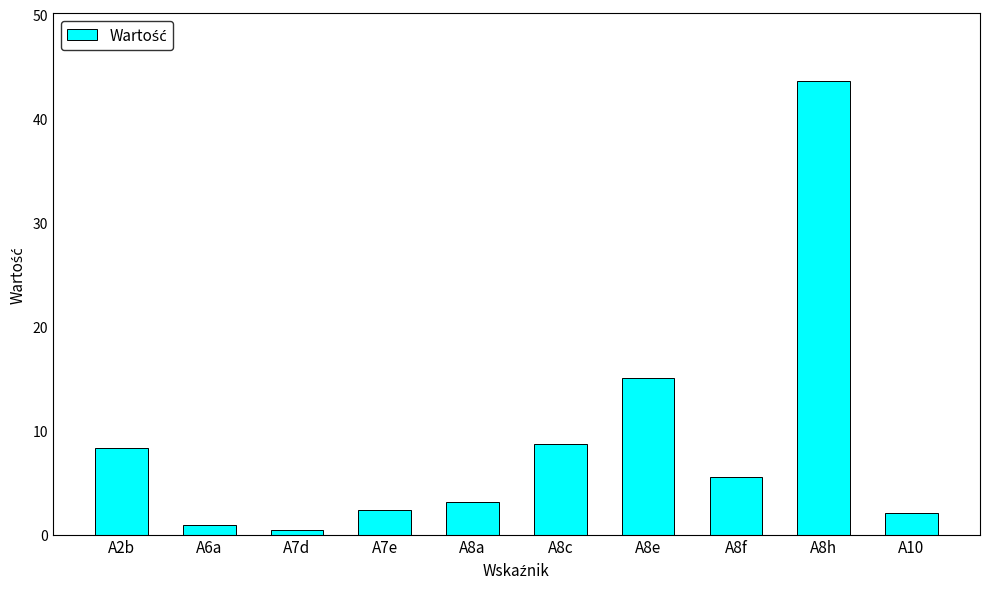

Which category has the highest value across all series?

A8h